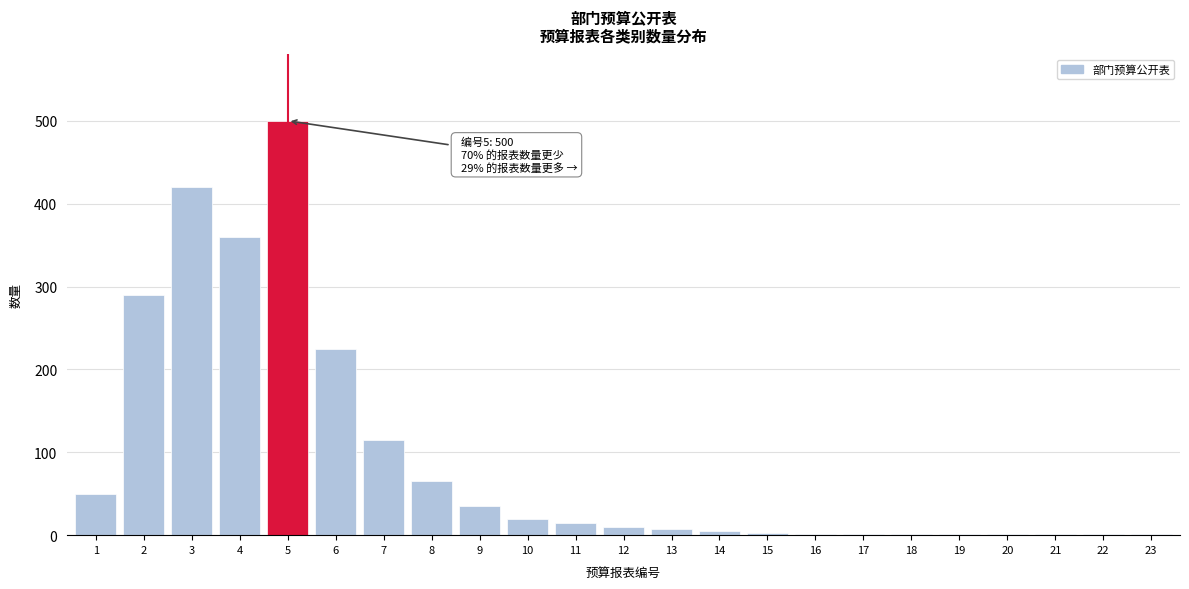

What is the sum of all values?

2130